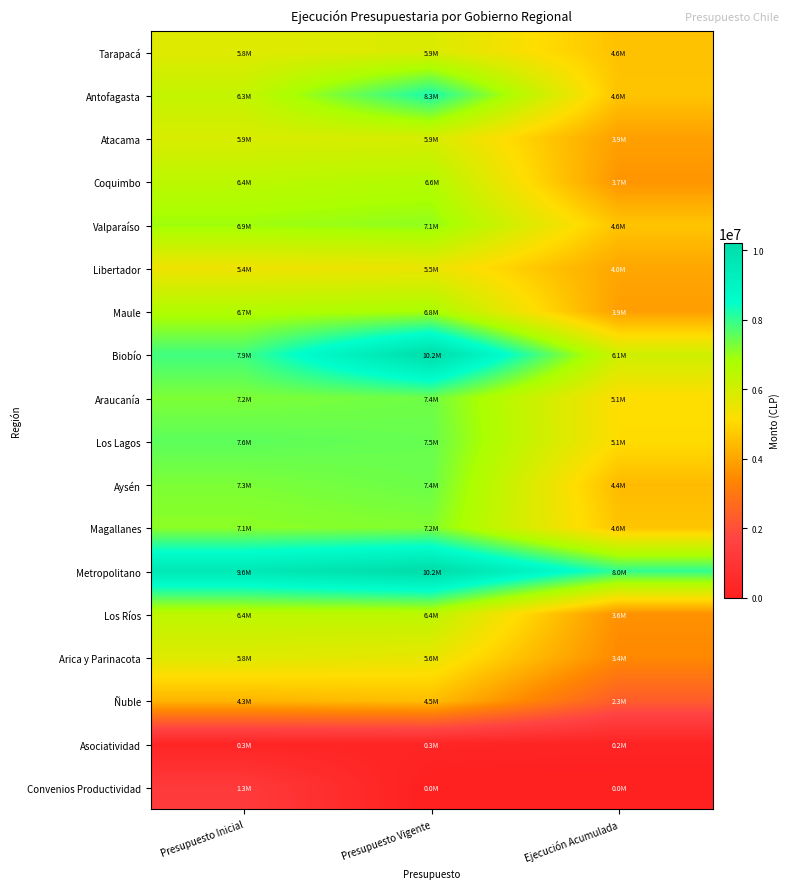

Which series has the widest spread of values?

Biobío